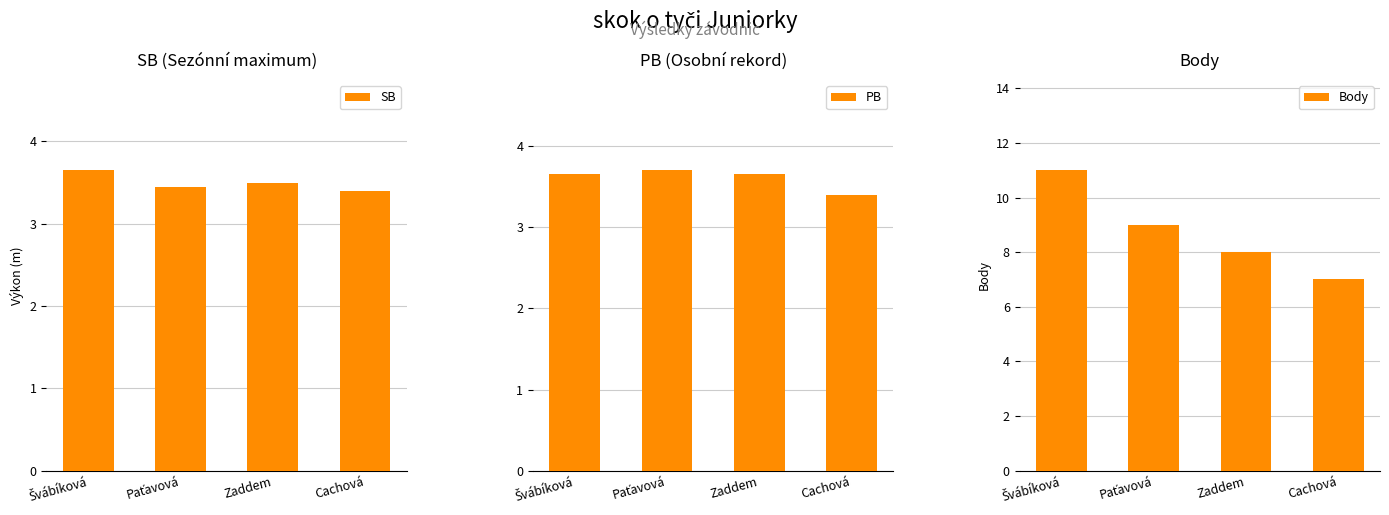

At which category does the chart reach its peak across all series?

Švábíková